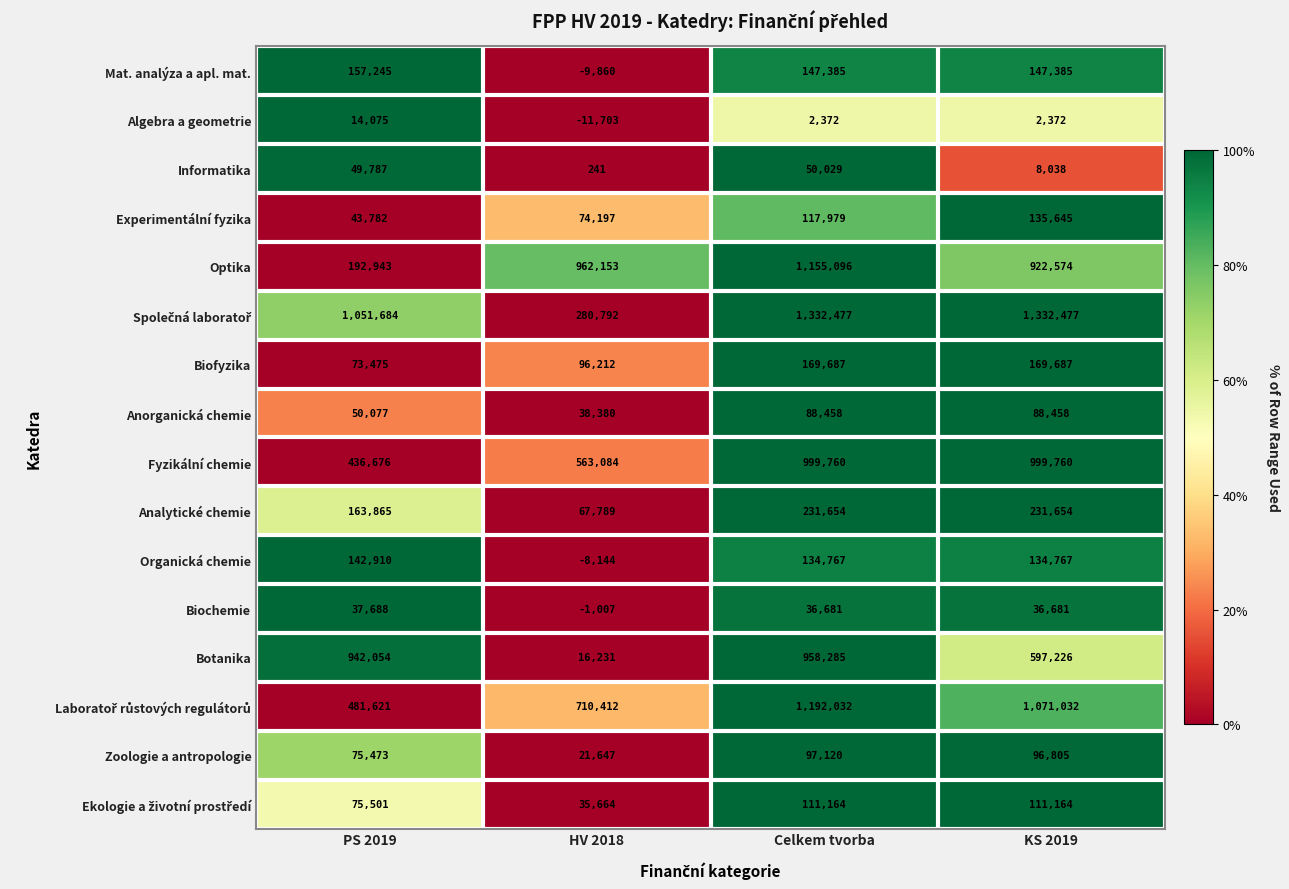

What is the spread (max minus min) of values at KS 2019?

1330105